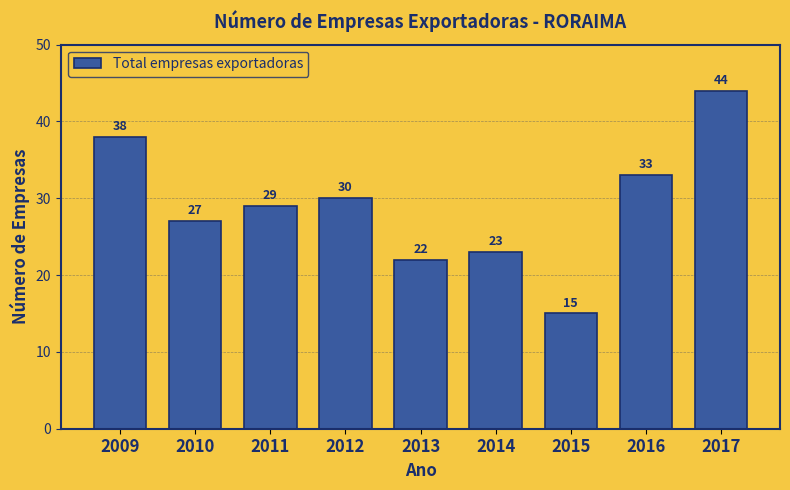

Reading left to right, extract all data points from this chart.

38	27	29	30	22	23	15	33	44